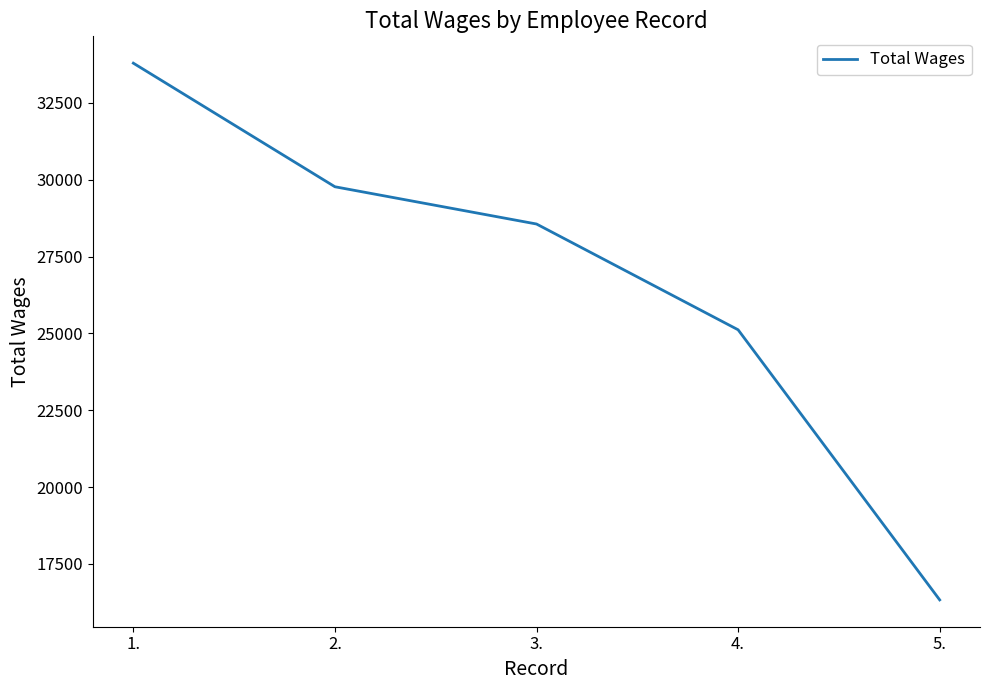

What is the greatest value displayed?

33790